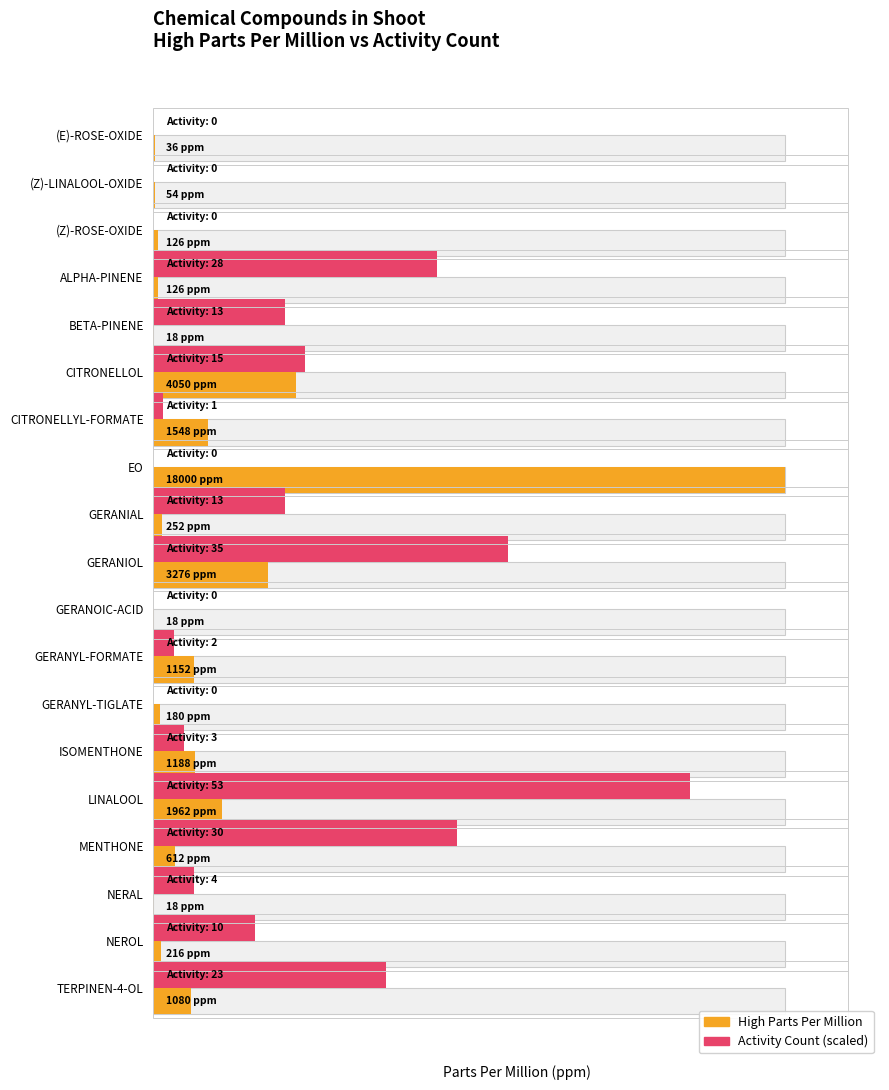

True or false: High Parts Per Million has a value of 1152.0 at GERANYL-FORMATE.

True